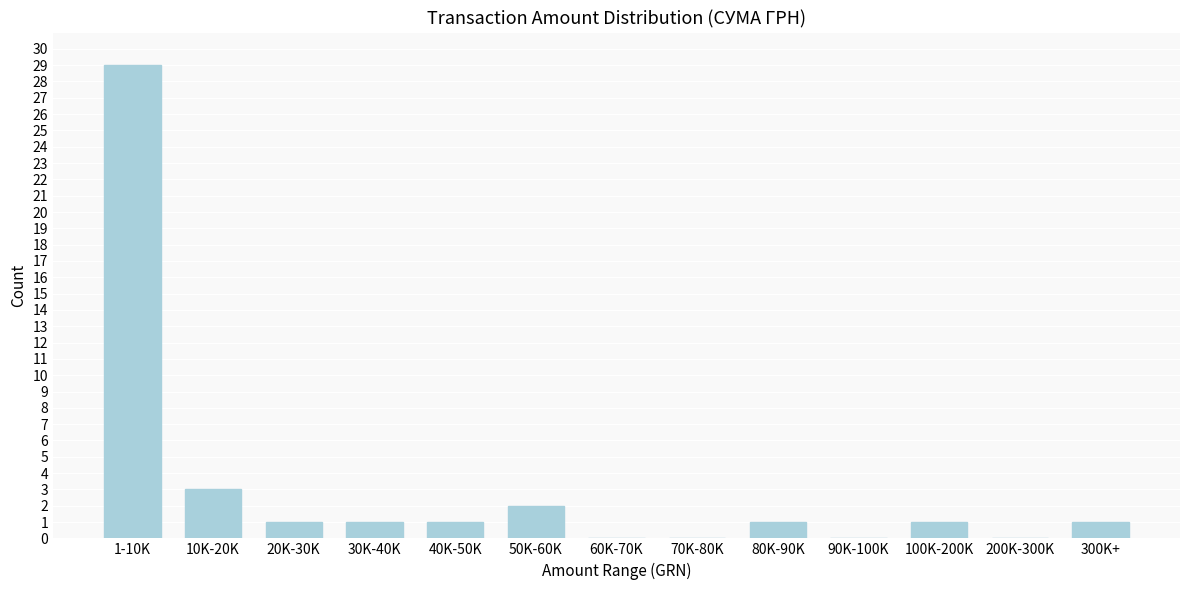

Reading left to right, extract all data points from this chart.

1-10K=29	10K-20K=3	20K-30K=1	30K-40K=1	40K-50K=1	50K-60K=2	60K-70K=0	70K-80K=0	80K-90K=1	90K-100K=0	100K-200K=1	200K-300K=0	300K+=1